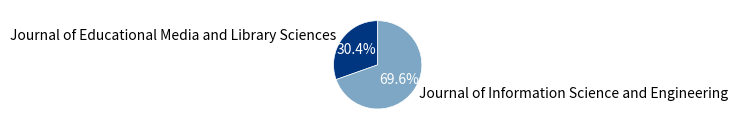

Rank the categories by value from highest to lowest.

Journal of Information Science and Engineering, Journal of Educational Media and Library Sciences